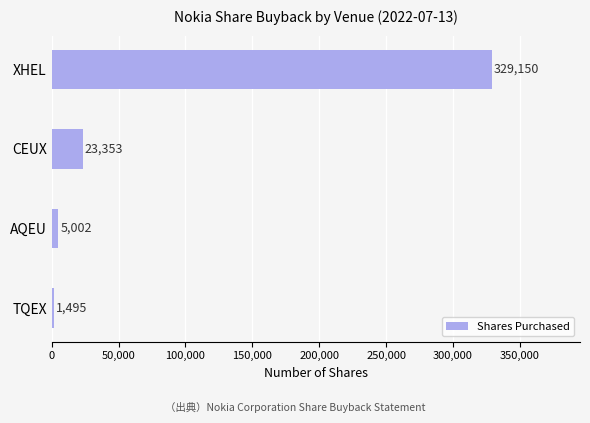

The value at XHEL is 112371. True or false?

False